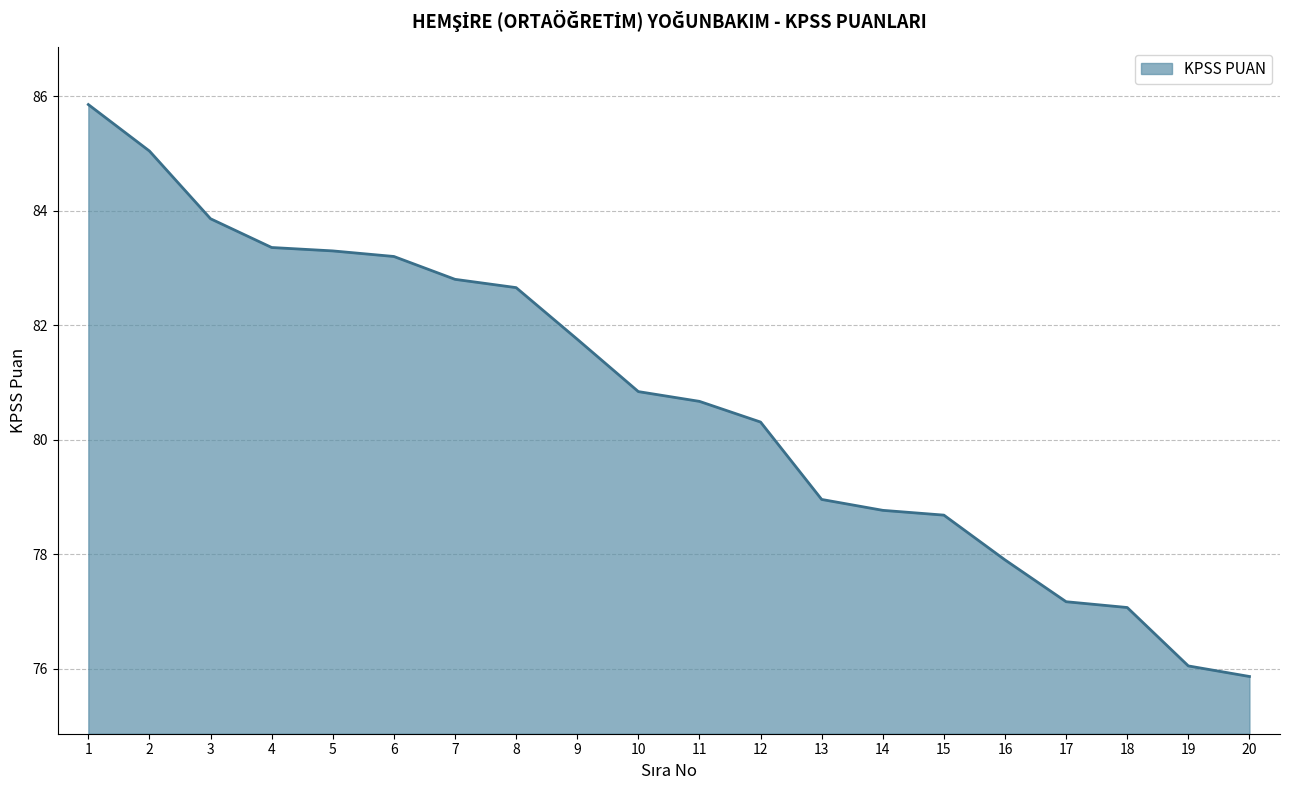

Reading right to left, list all the values displayed in this chart.

20=75.9	19=76.0	18=77.1	17=77.2	16=77.9	15=78.7	14=78.8	13=79.0	12=80.3	11=80.7	10=80.8	9=81.8	8=82.7	7=82.8	6=83.2	5=83.3	4=83.4	3=83.9	2=85.0	1=85.9